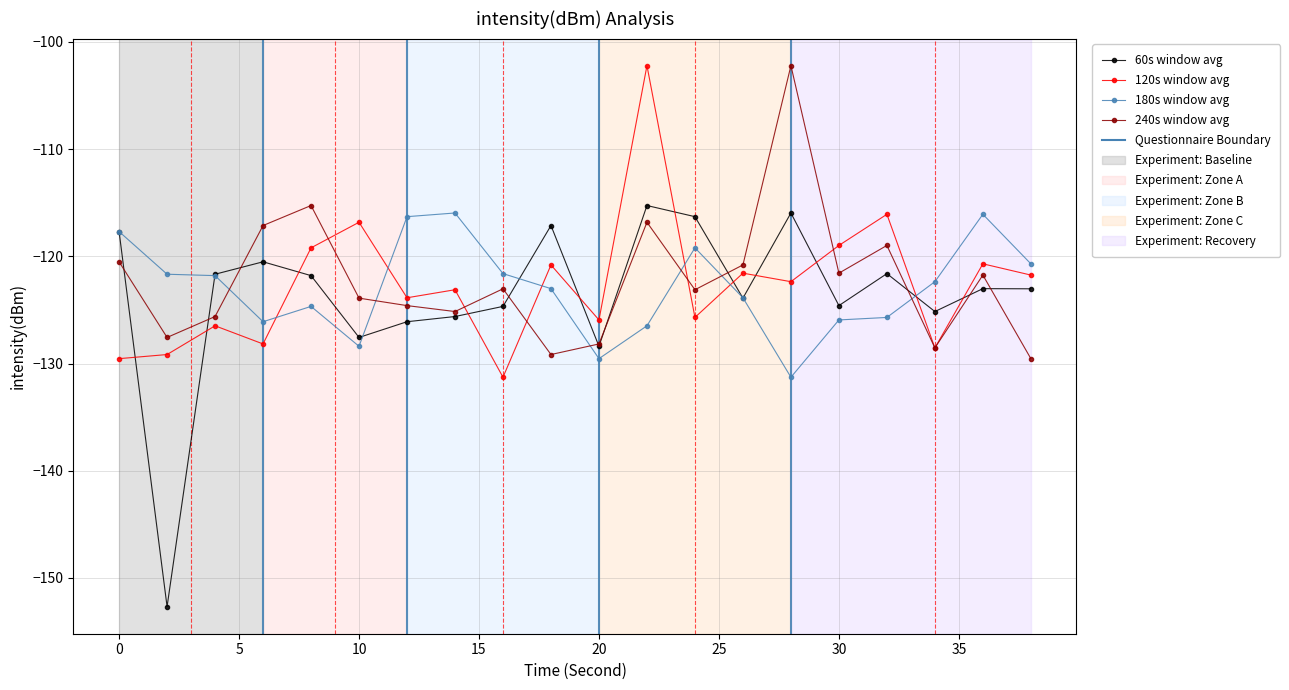

What is the smallest value displayed?

-152.7